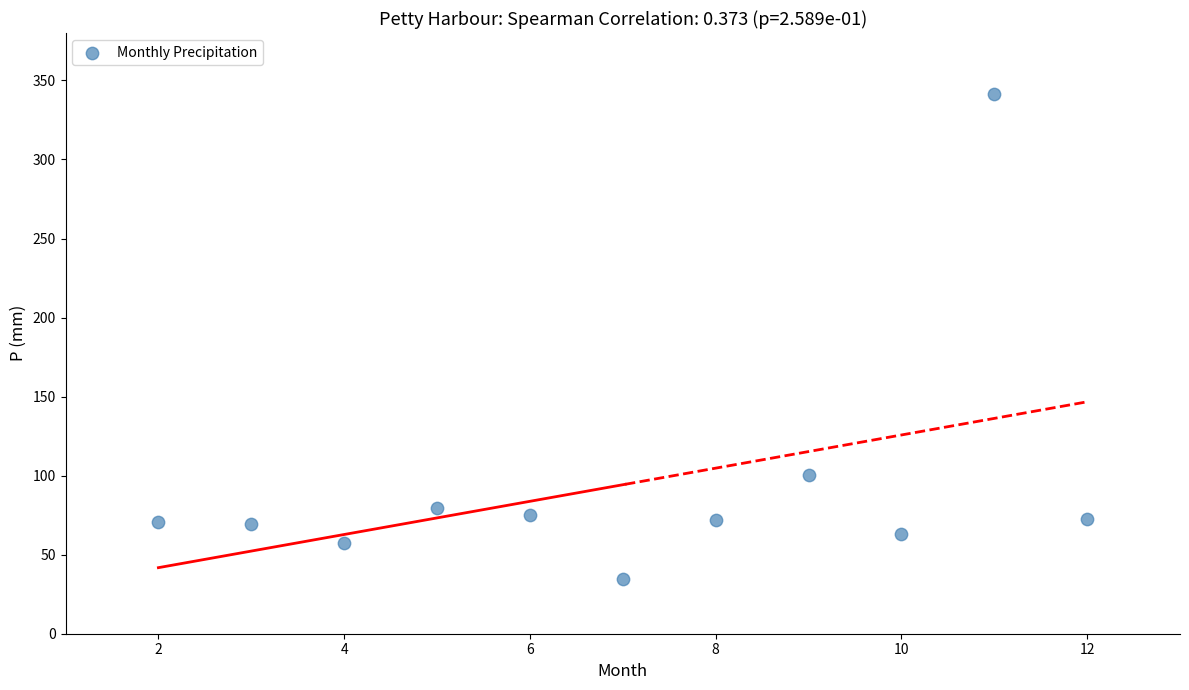

What is the range of Y values (max minus min)?

306.8